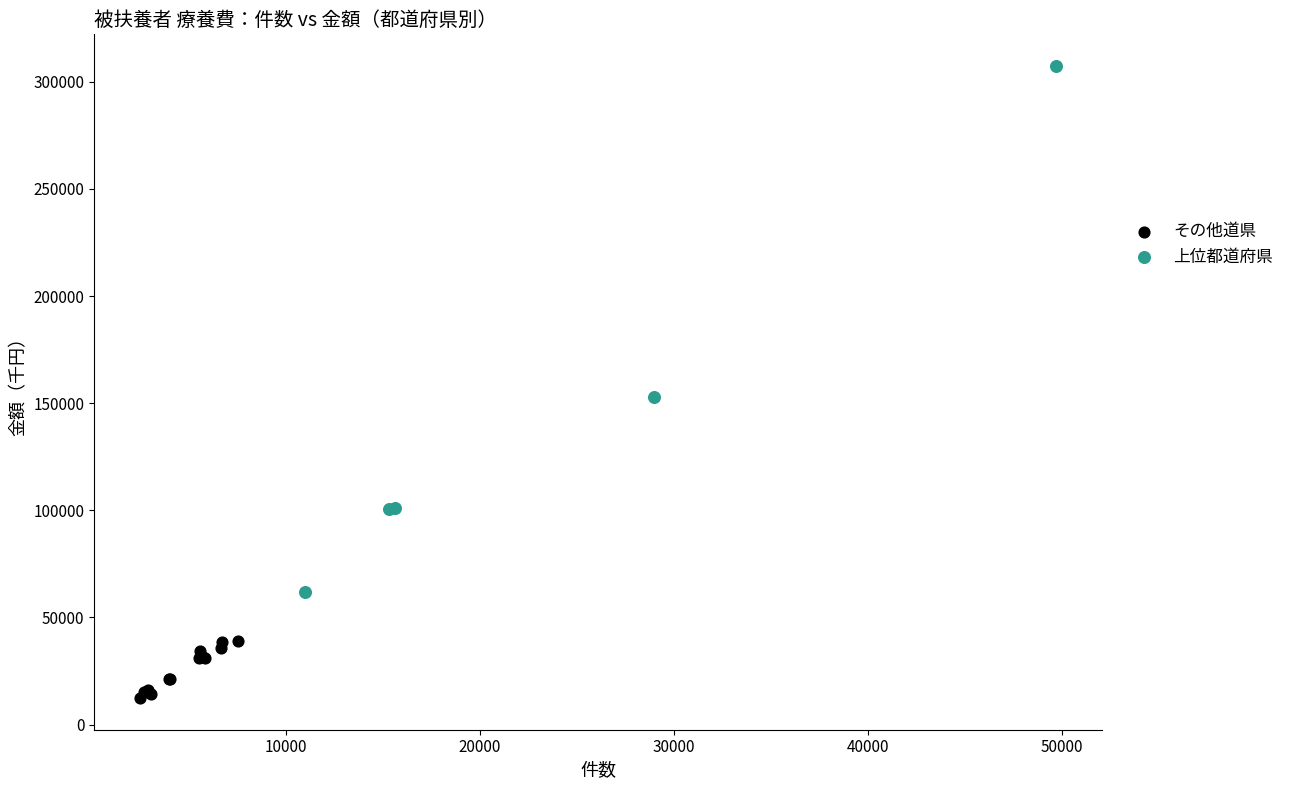

Which series has the largest Y range (max minus min)?

上位都道府県